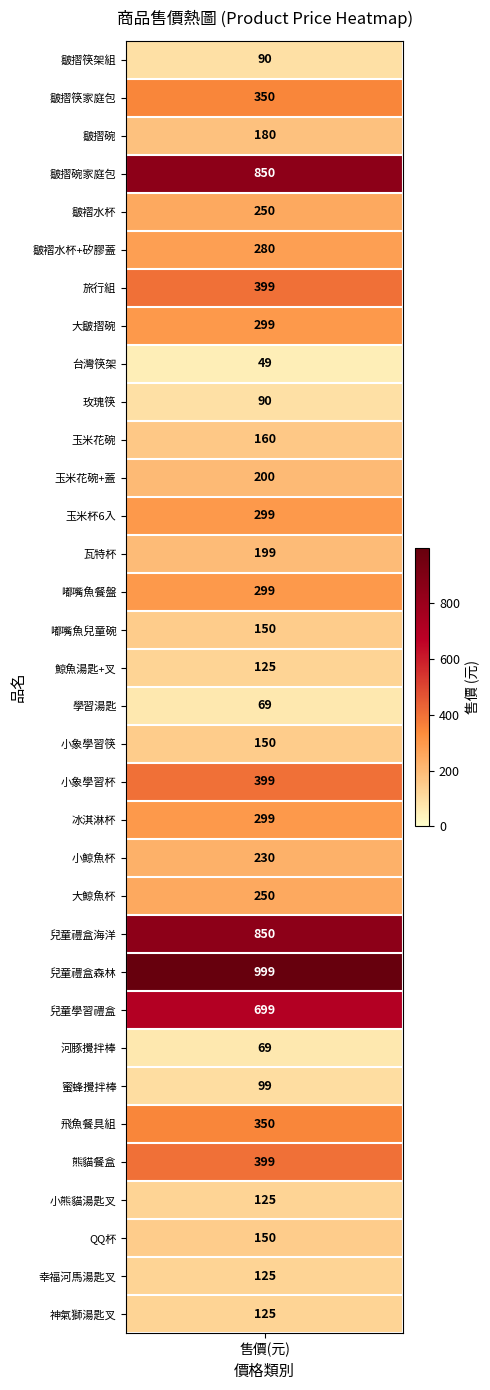

List the labels in order of value, largest first.

24, 3, 23, 25, 6, 19, 29, 1, 28, 7, 12, 14, 20, 5, 4, 22, 21, 11, 13, 2, 10, 15, 18, 31, 16, 30, 32, 33, 27, 0, 9, 17, 26, 8